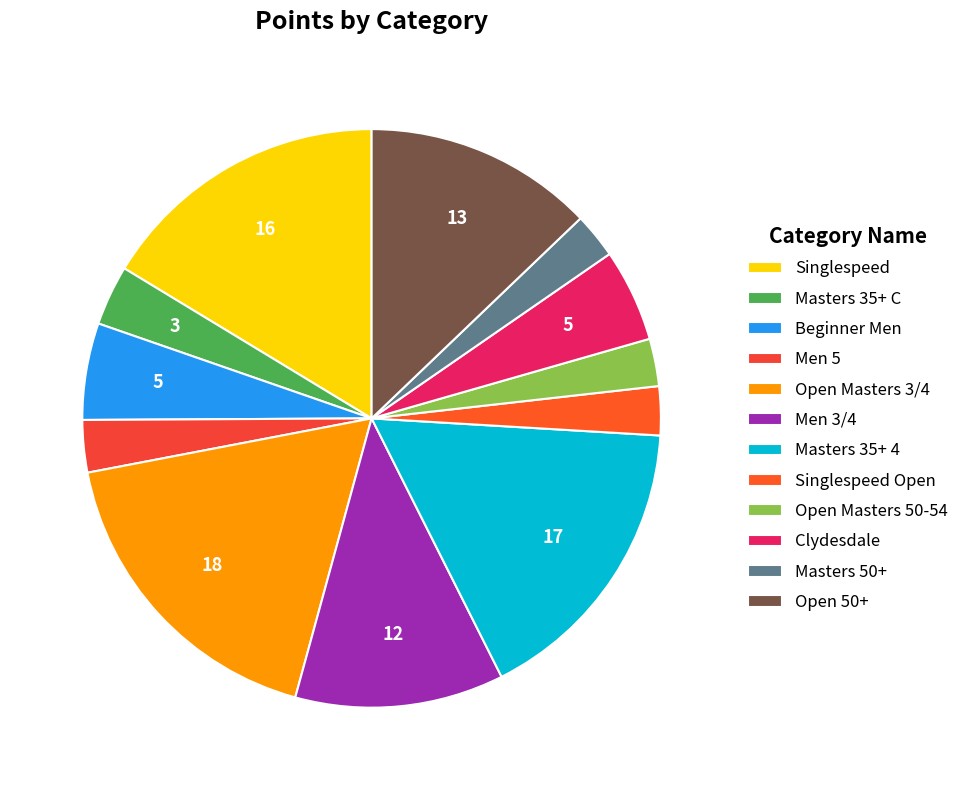

The Open 50+ slice represents 13% of the pie. True or false?

True